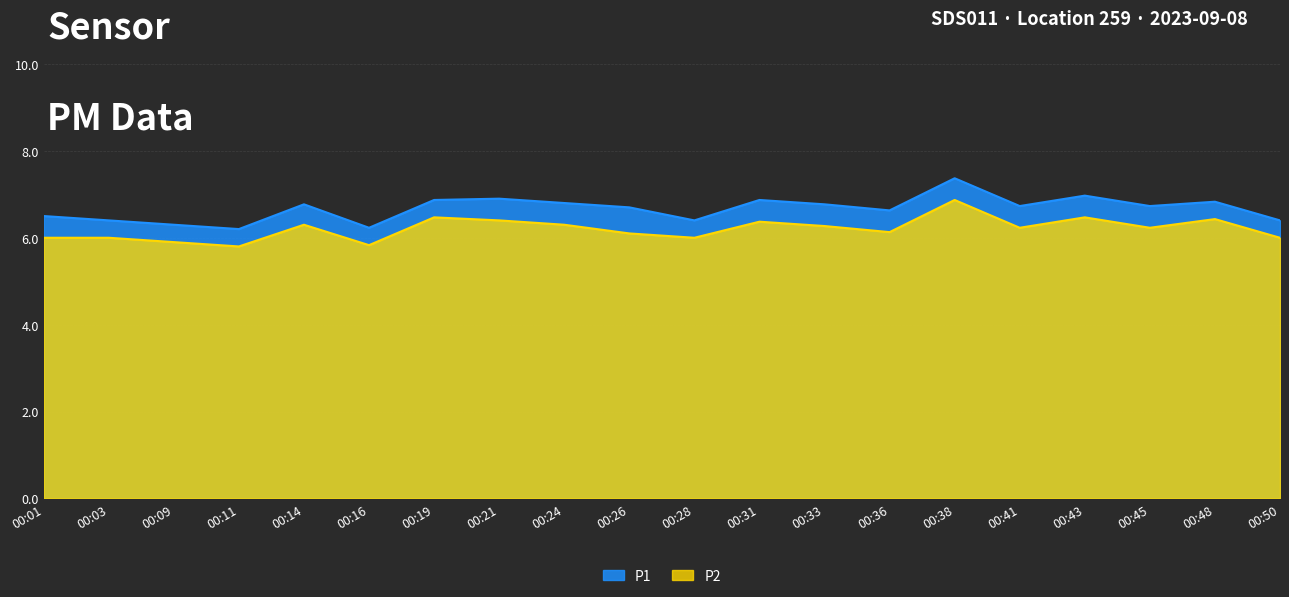

What is the value of the P1 point at the 15th from the left?

7.4